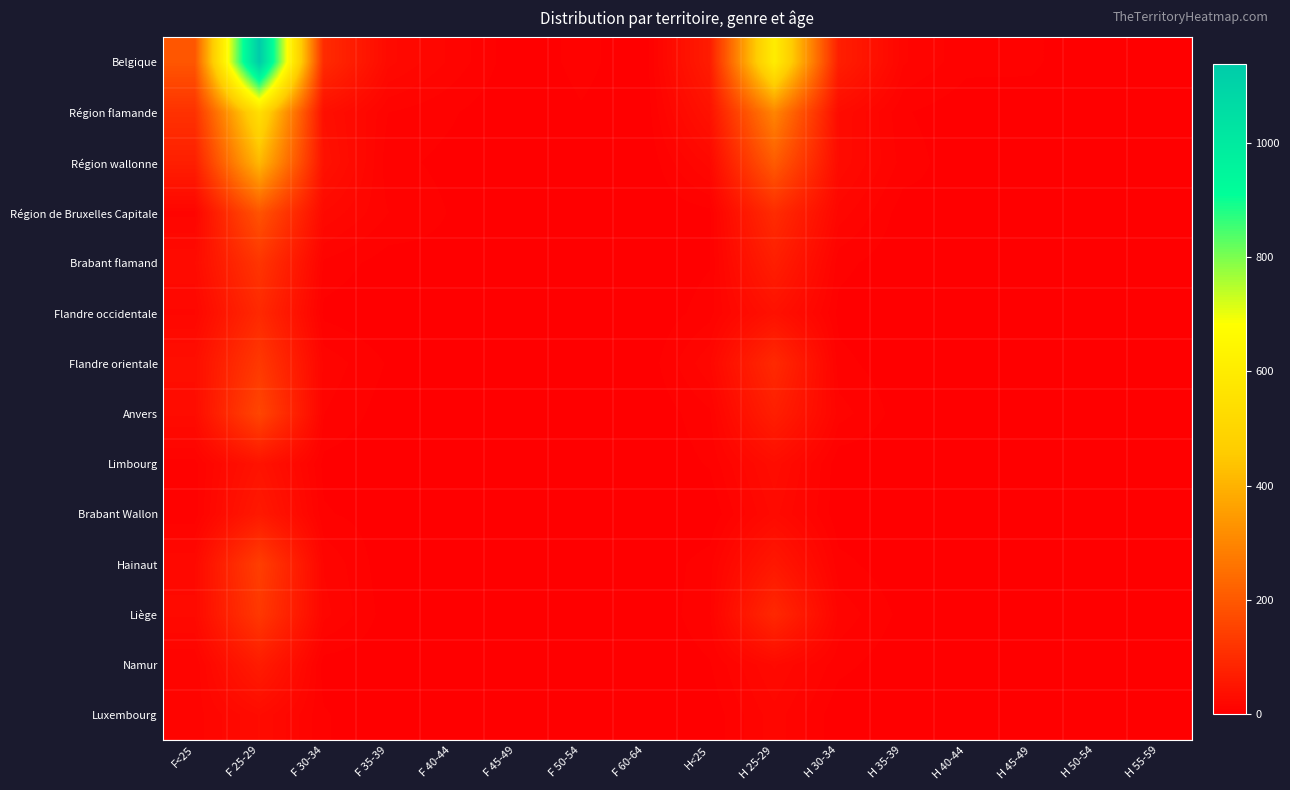

Count the number of categories in the chart.

16